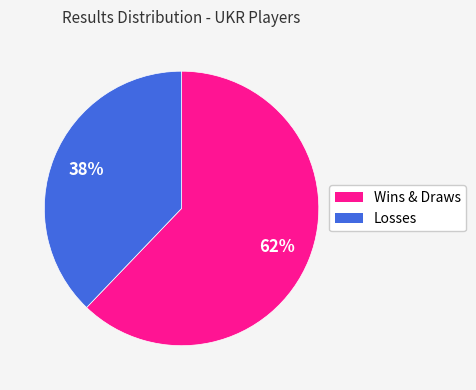

Do Wins & Draws and Losses together represent more than half of the pie?

Yes